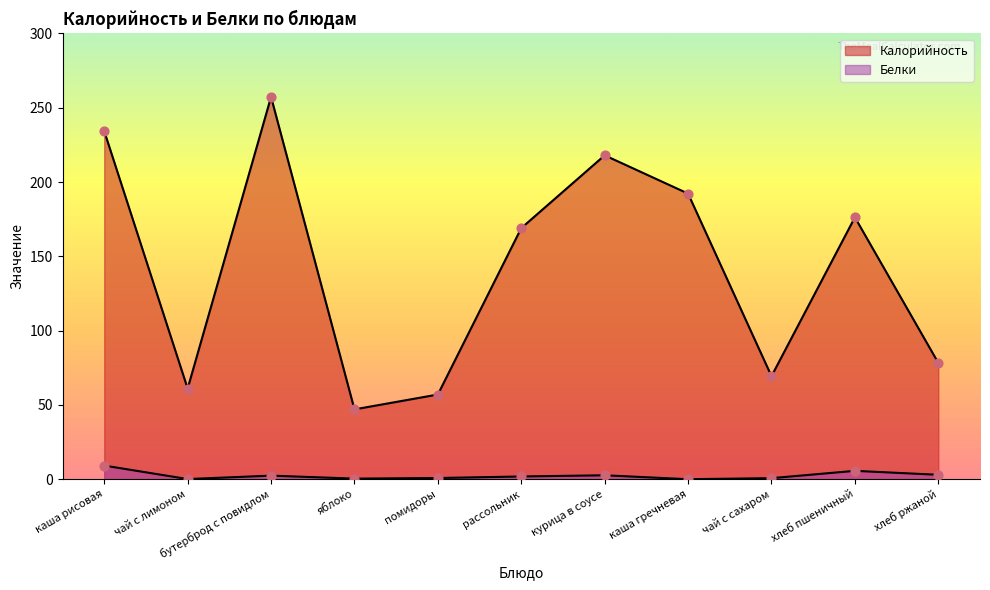

Is the value of Калорийность at хлеб ржаной greater than the value of Белки at каша гречневая?

Yes